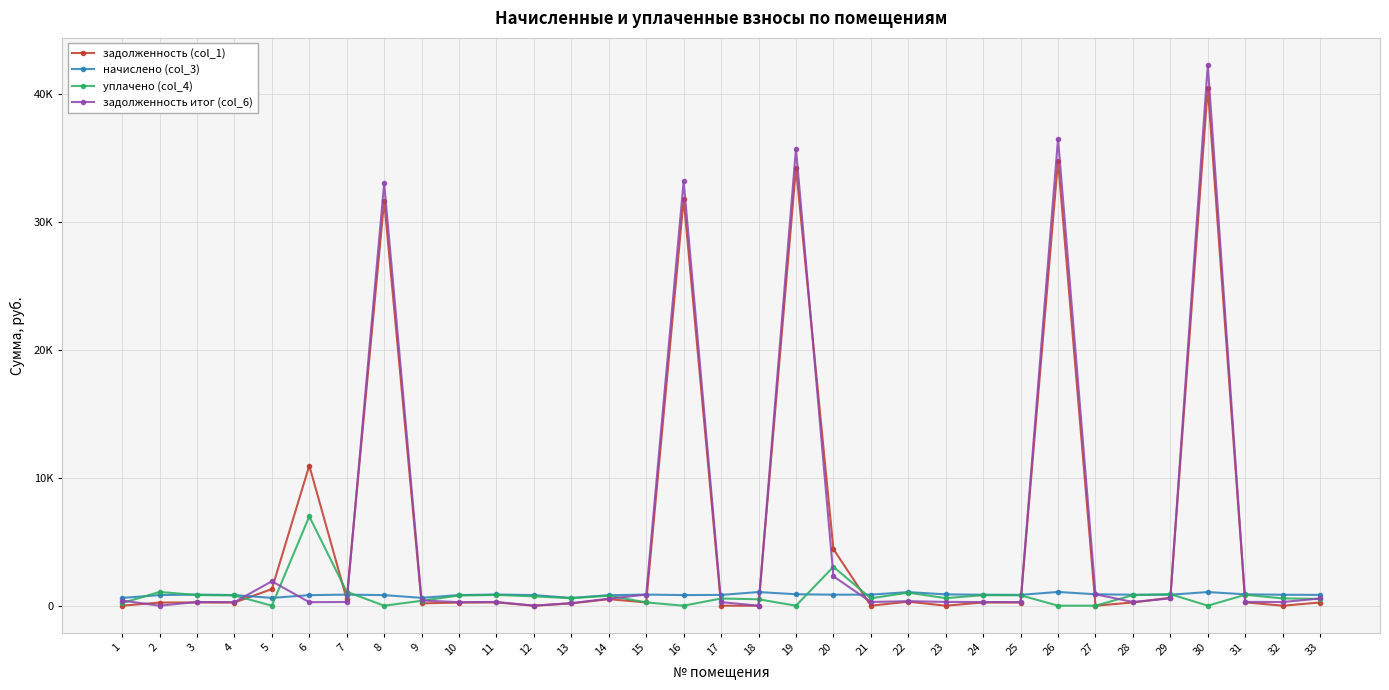

Is the value of задолженность итог (col_6) at 6 greater than the value of задолженность (col_1) at 3?

Yes